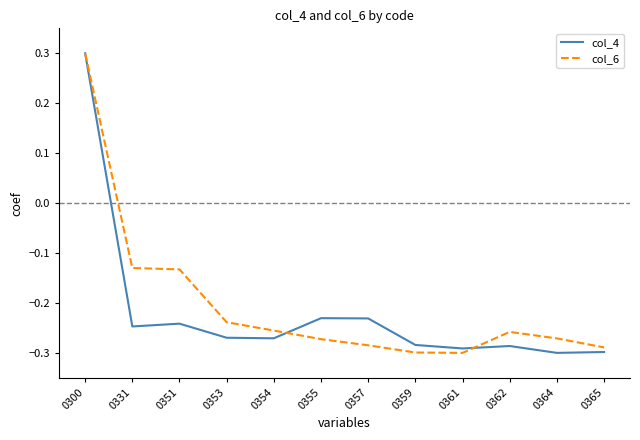

How many values in col_6 are below zero?

11